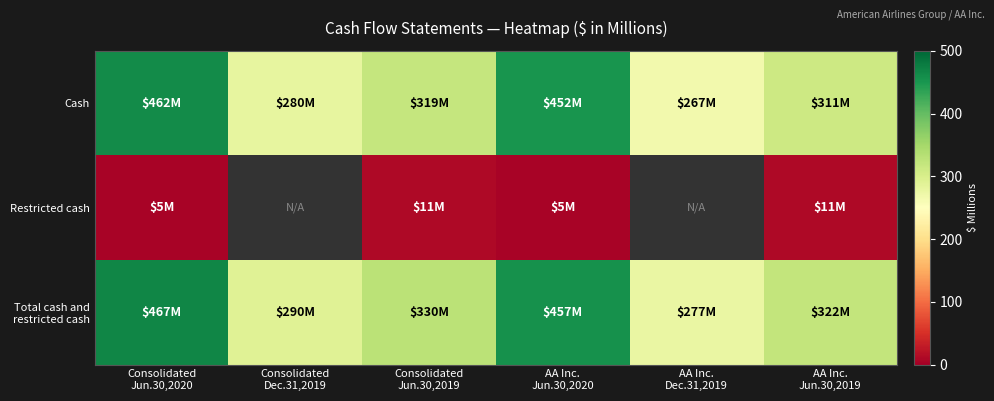

The Restricted cash series shows 16.2 at Consolidated Jun.30,2019. True or false?

False